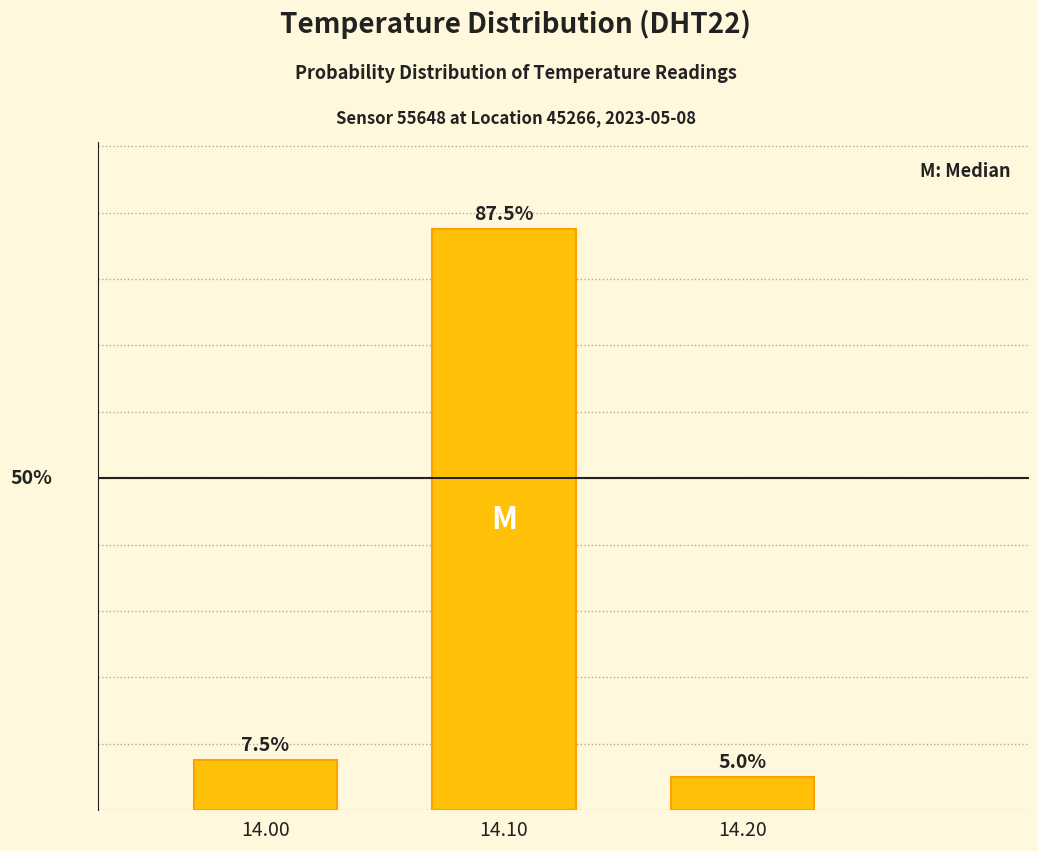

List the labels in order of value, smallest first.

14.20, 14.00, 14.10